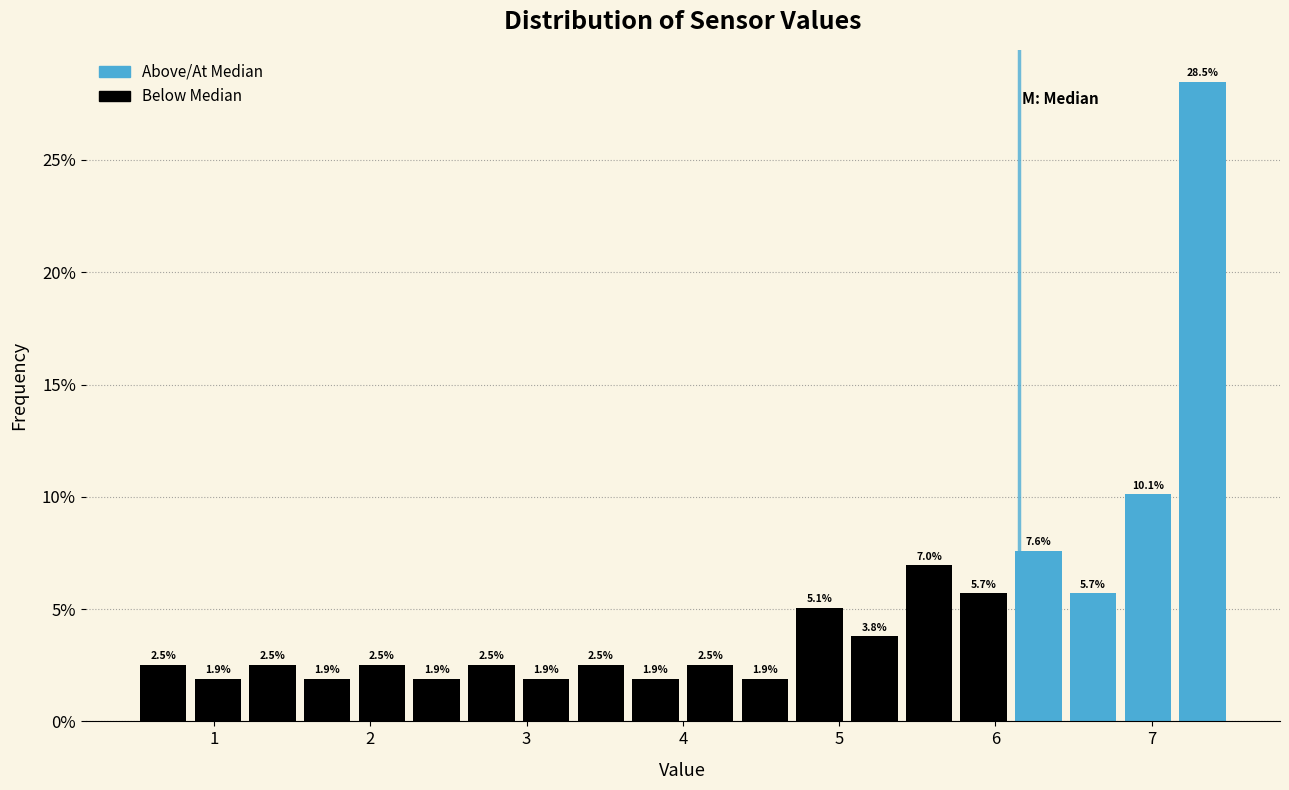

Read against the x-axis, roughly where is the centre of the tallest bar?

7.3